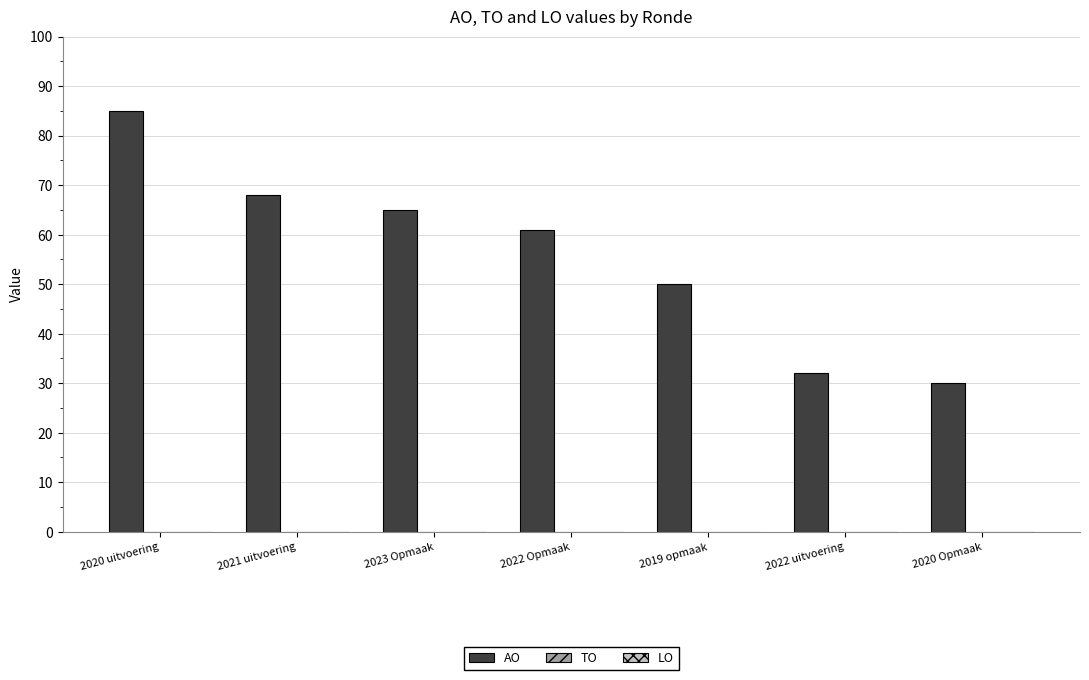

List the labels in order of value, largest first.

2020 uitvoering, 2021 uitvoering, 2023 Opmaak, 2022 Opmaak, 2019 opmaak, 2022 uitvoering, 2020 Opmaak